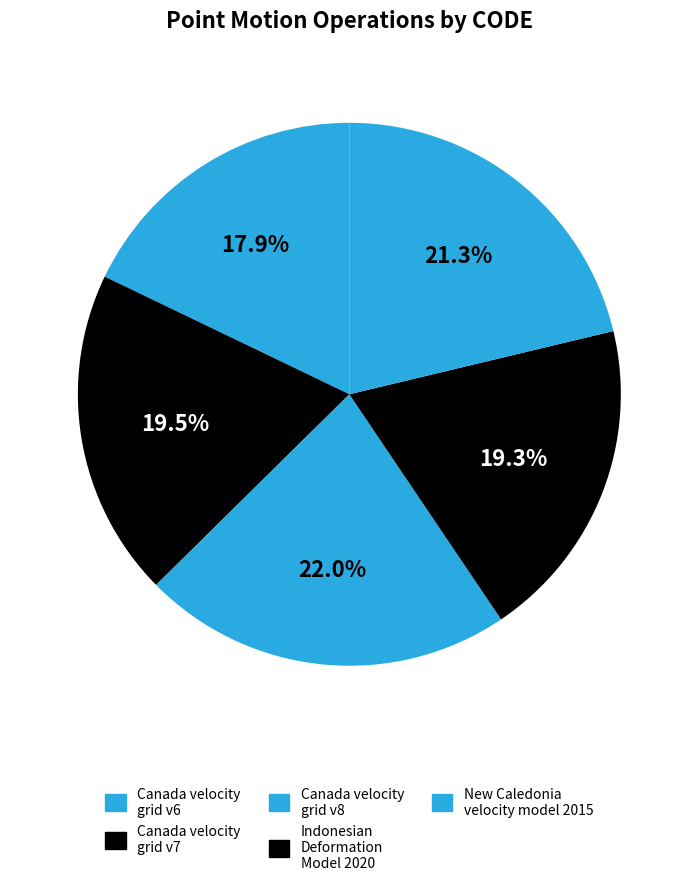

Combined, what portion of the pie is New Caledonia velocity model 2015 and Canada velocity grid v6?

39.1%